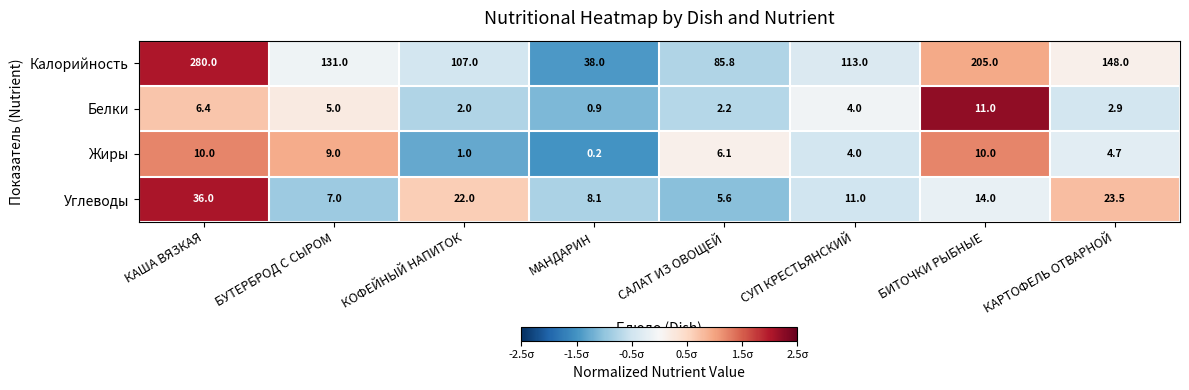

Count the number of categories in the chart.

8